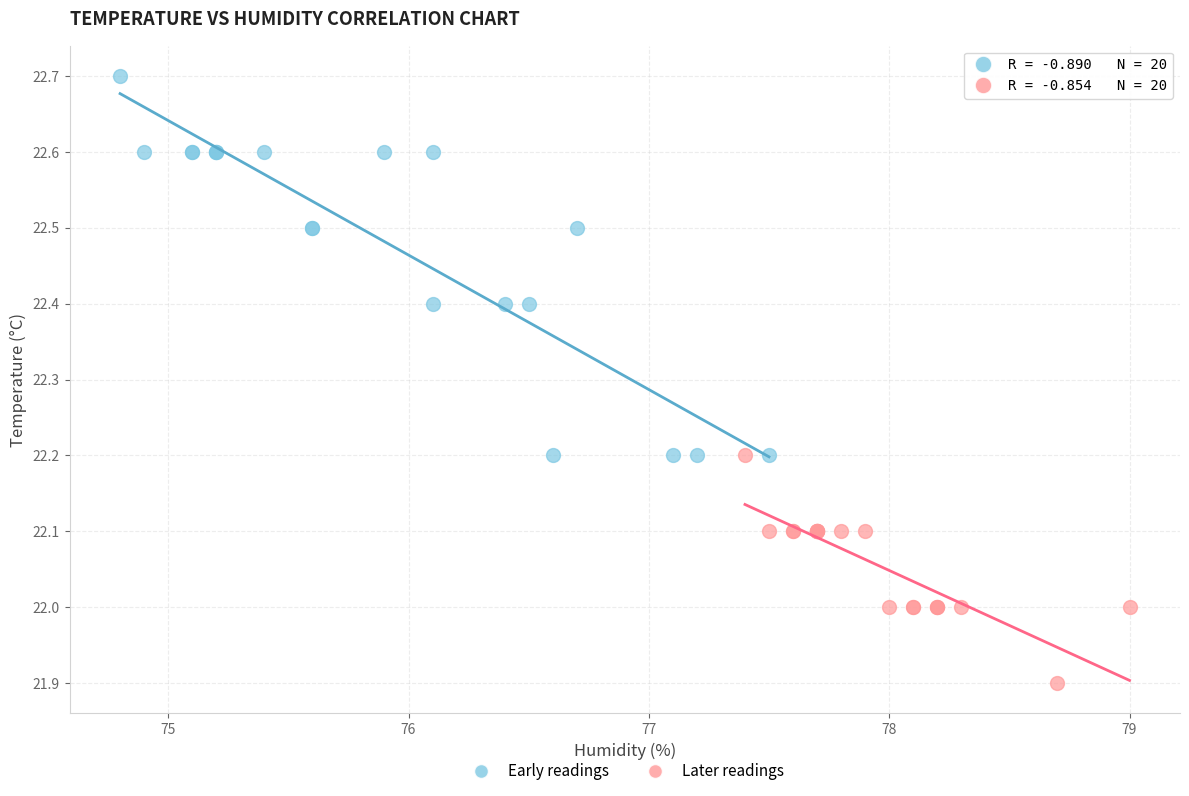

Which series has the largest Y range (max minus min)?

Early readings